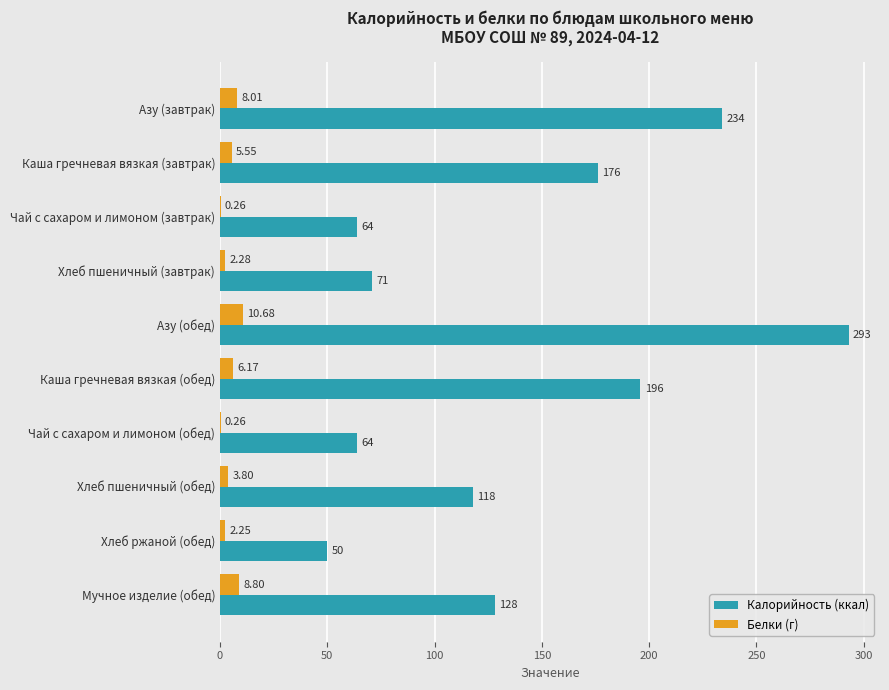

Which category has the highest value in the Белки (г) series?

Азу (обед)